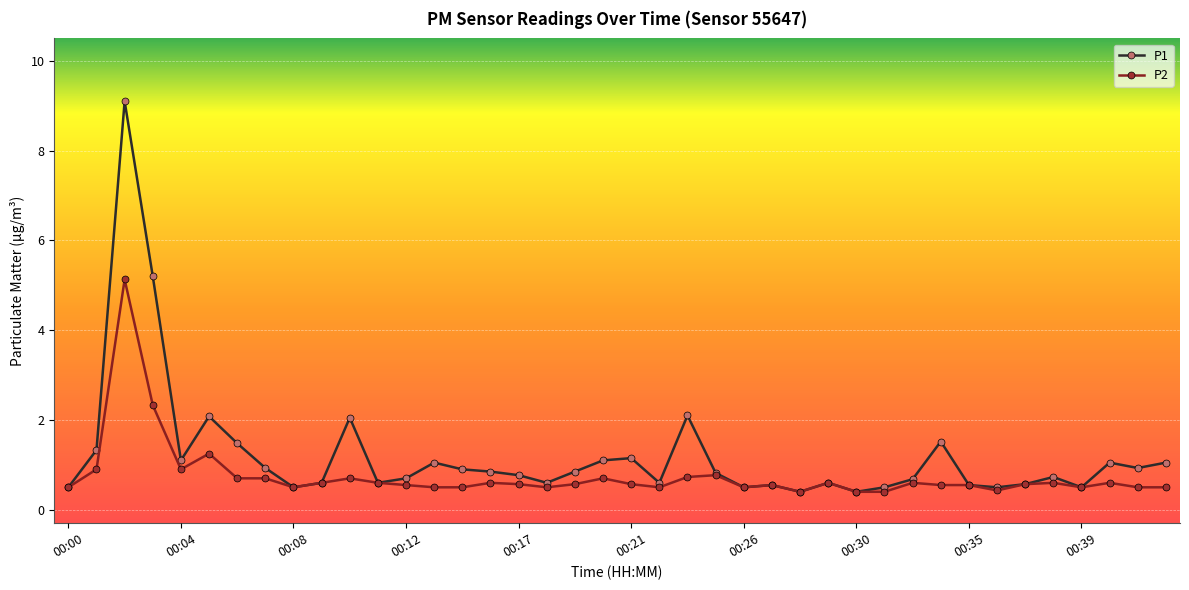

What is the minimum value shown in the chart?

0.4